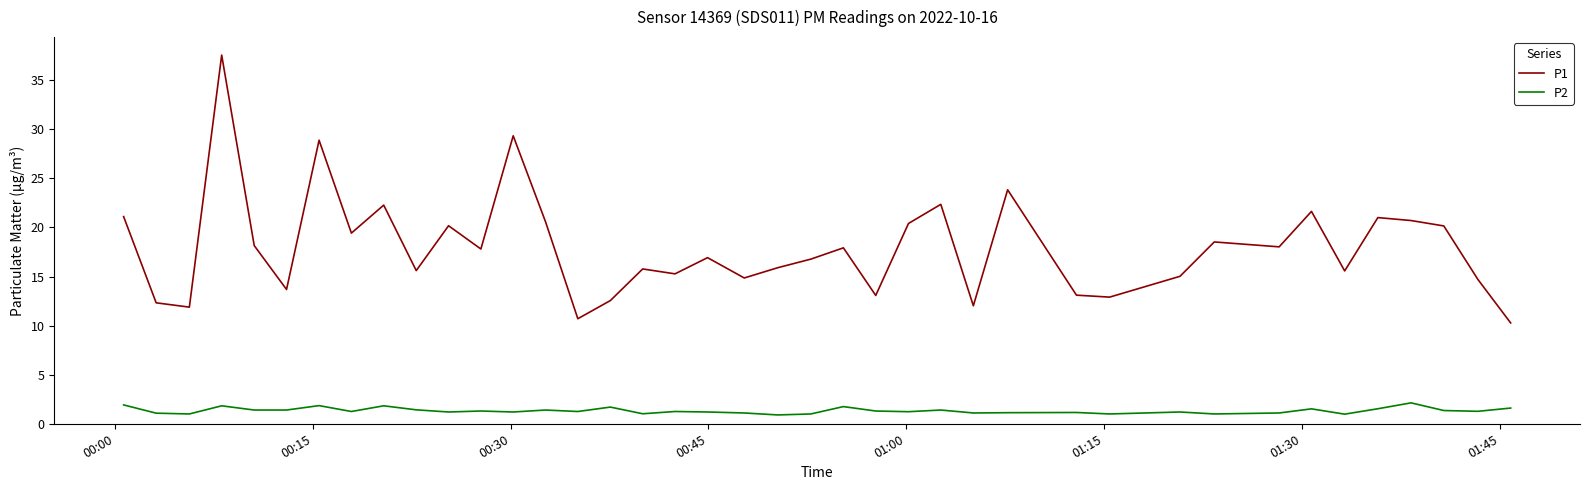

What is the minimum value for P2?

0.9